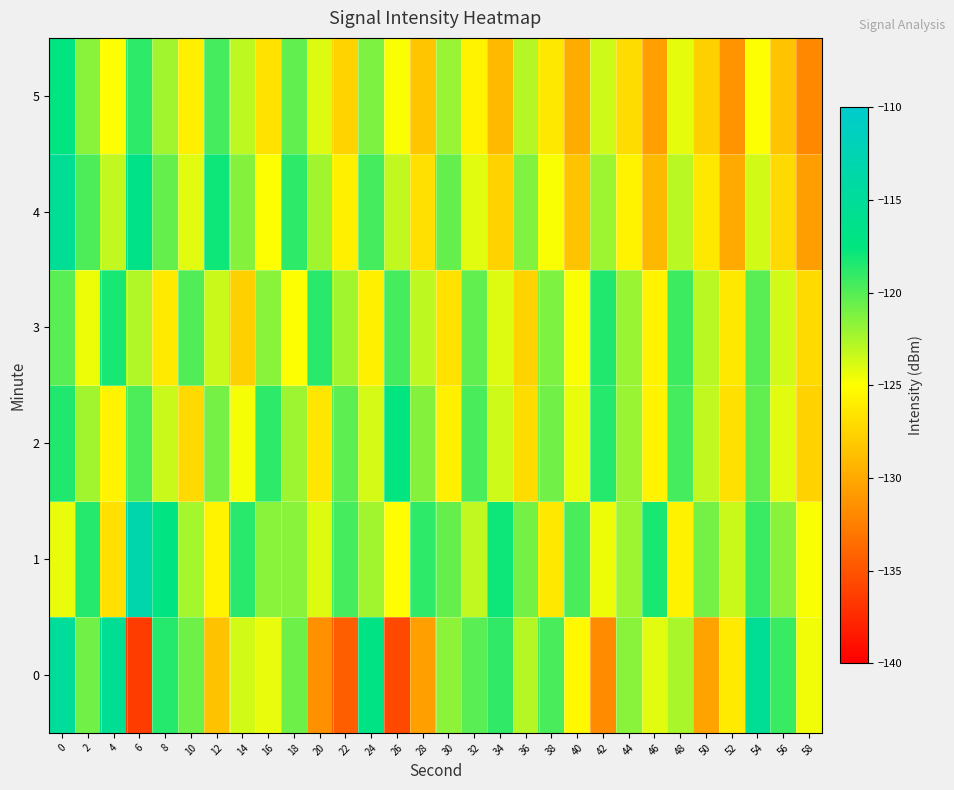

How many series are shown in this chart?

6